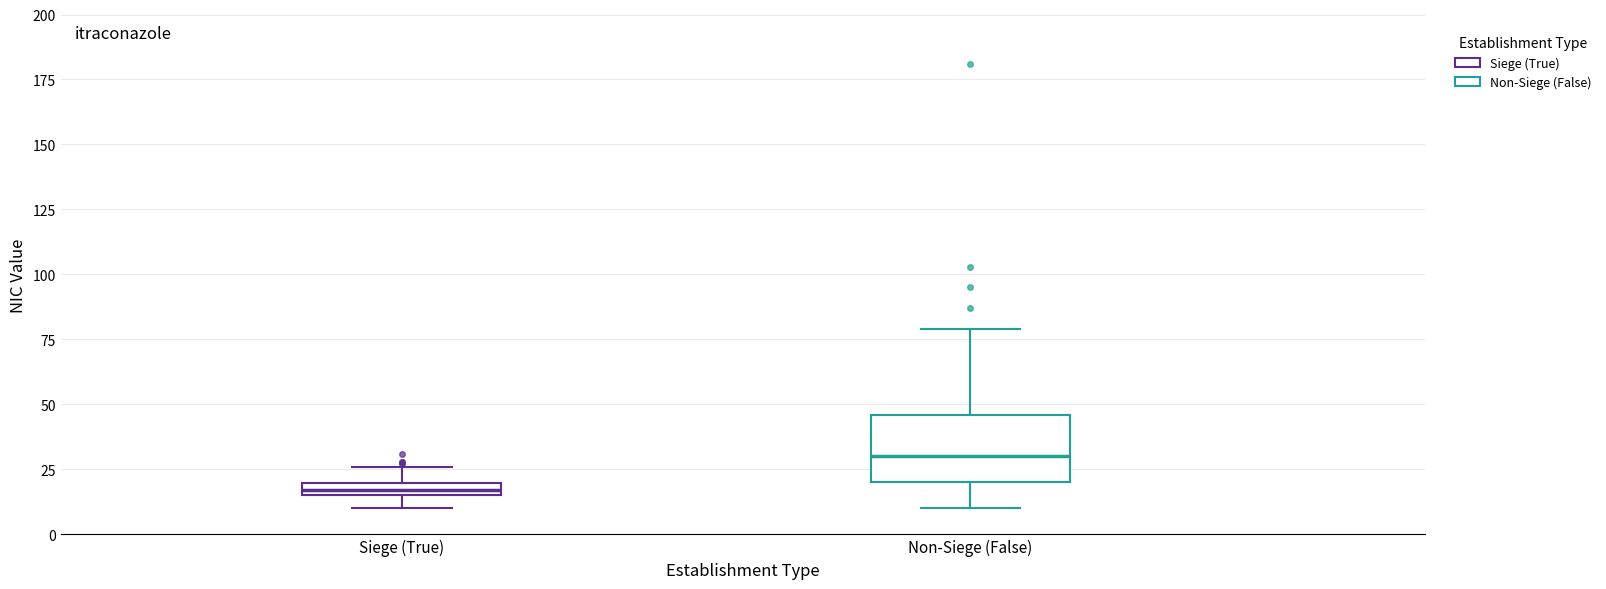

Which box is the tallest, from its lower edge to its upper edge?

Non-Siege (False)